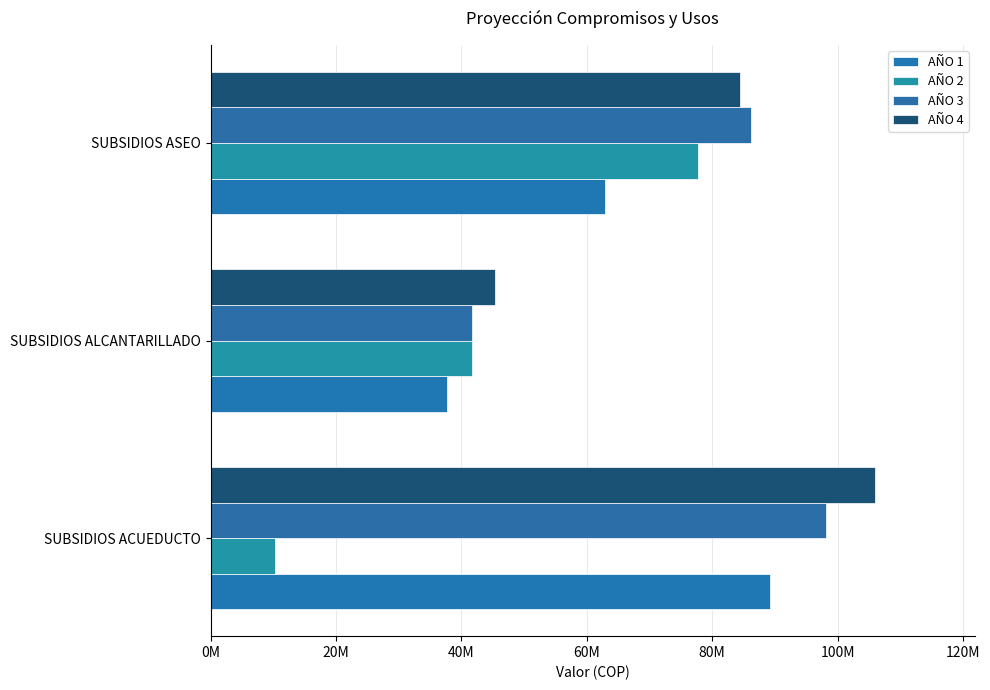

Are the bars horizontal?

Yes